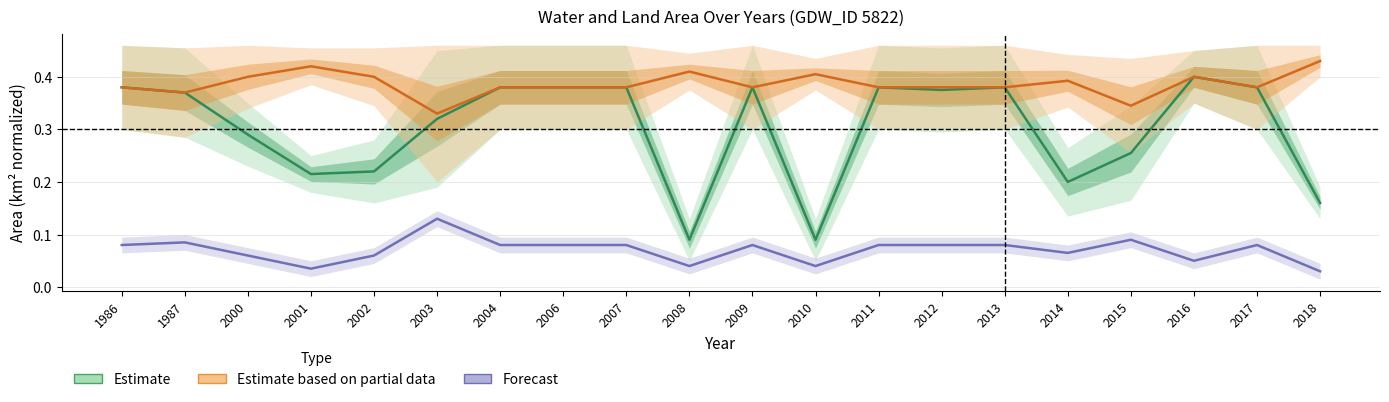

True or false: Estimate and Forecast intersect in this chart.

False